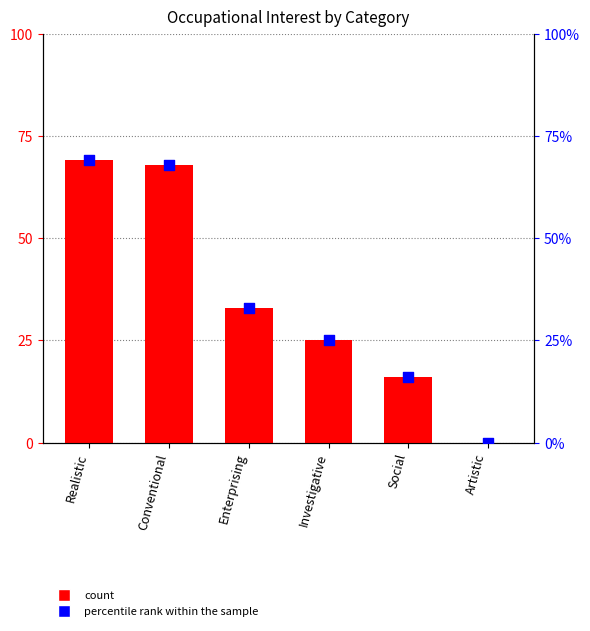

Which series has the largest total across all categories?

Occupational Interest